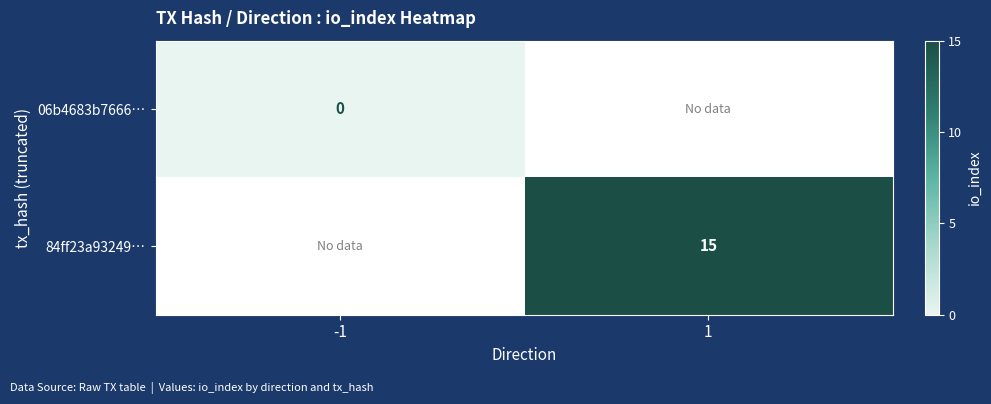

Is the value of 84ff23a93249… at 1 greater than the value of 06b4683b7666… at -1?

Yes